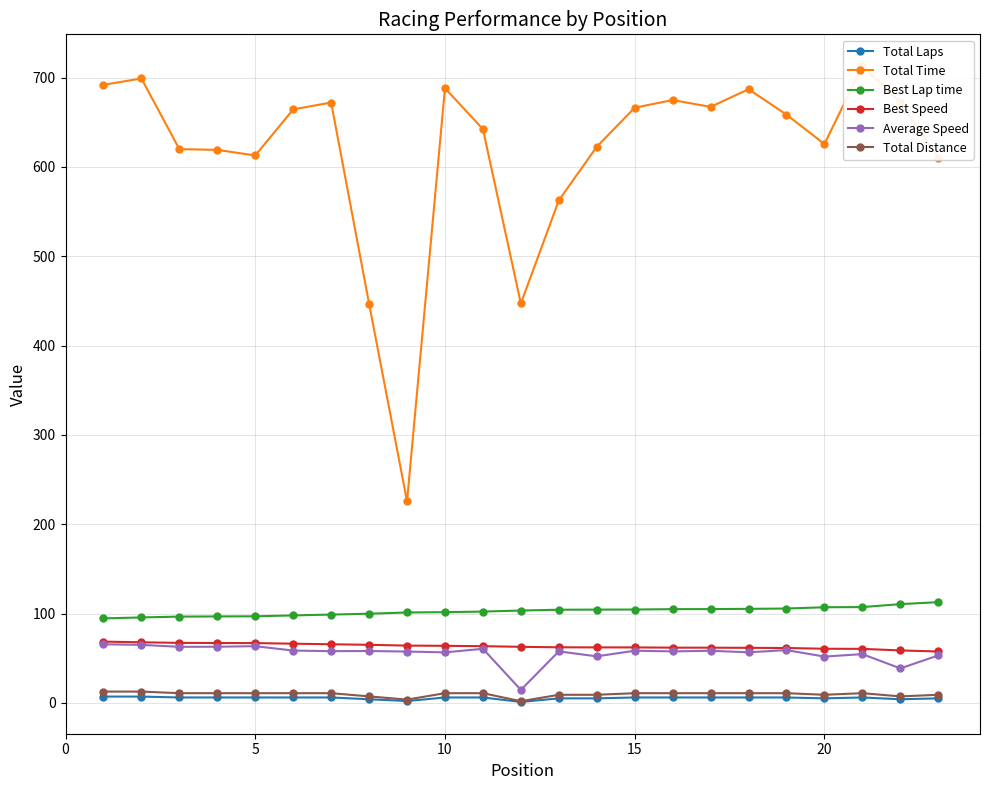

True or false: Best Lap time and Average Speed cross at least once.

False